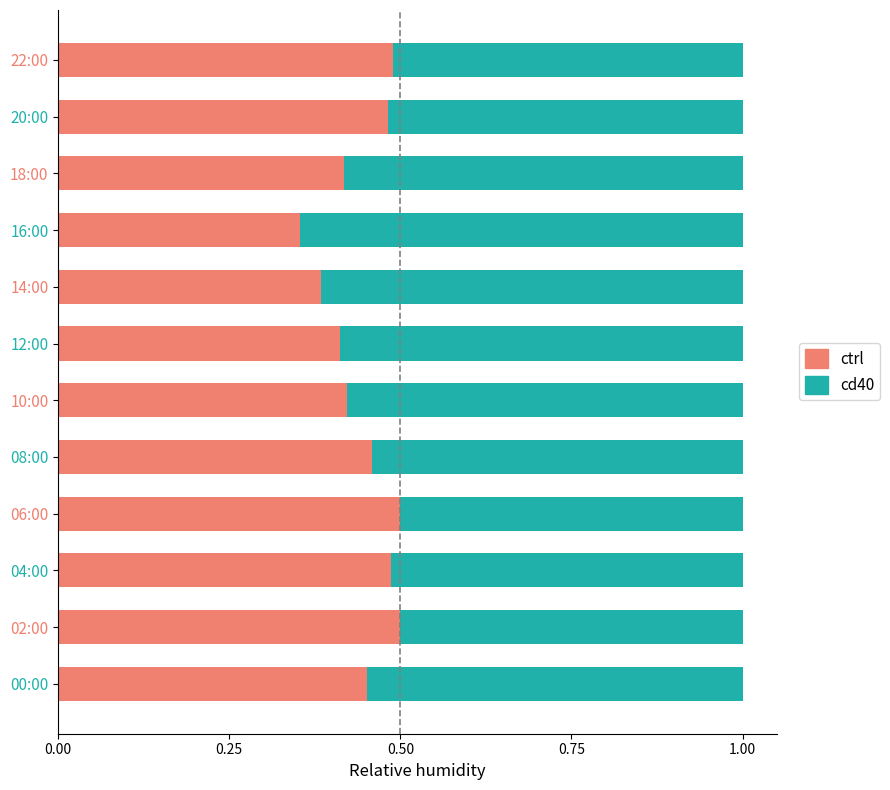

True or false: ctrl has a value of 0.1 at 02:00.

False